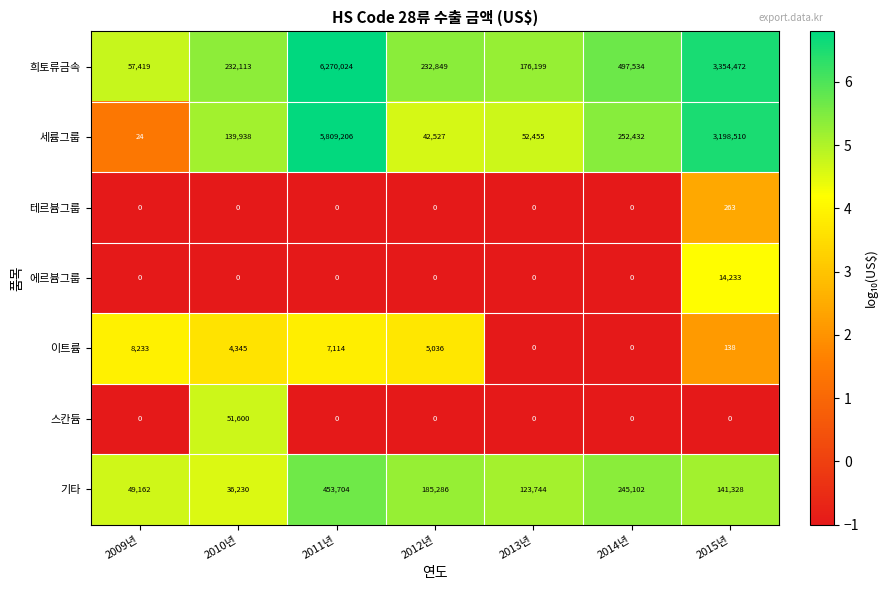

Rank the series by their maximum value, from highest to lowest.

희토류금속, 세륨그룹, 기타, 스칸듐, 에르븀그룹, 이트륨, 테르븀그룹